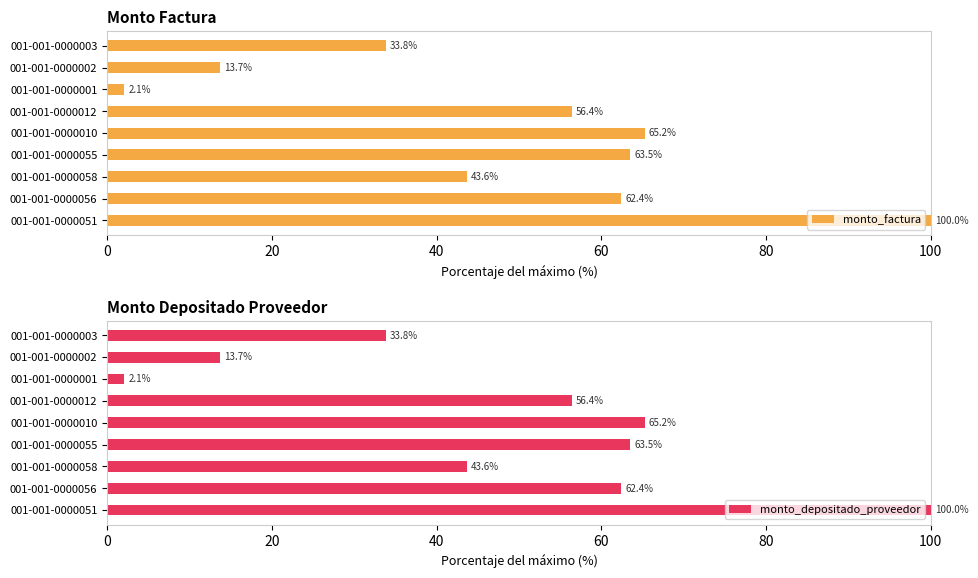

What is the difference between the monto_factura values at 001-001-0000010 and 001-001-0000056?

2.8